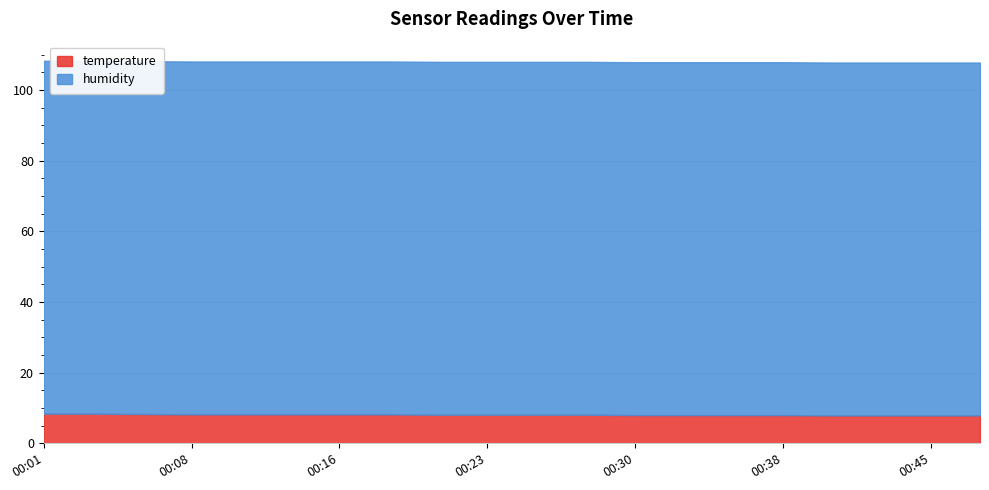

List the series in order of their peak value, lowest first.

temperature, humidity